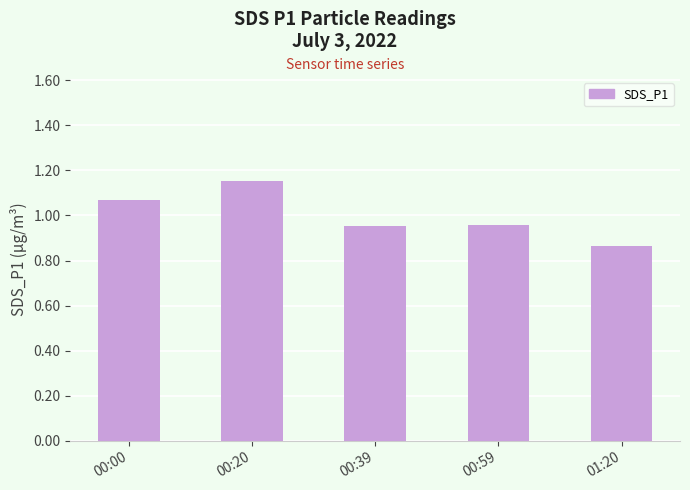

How many bars are there in total?

5